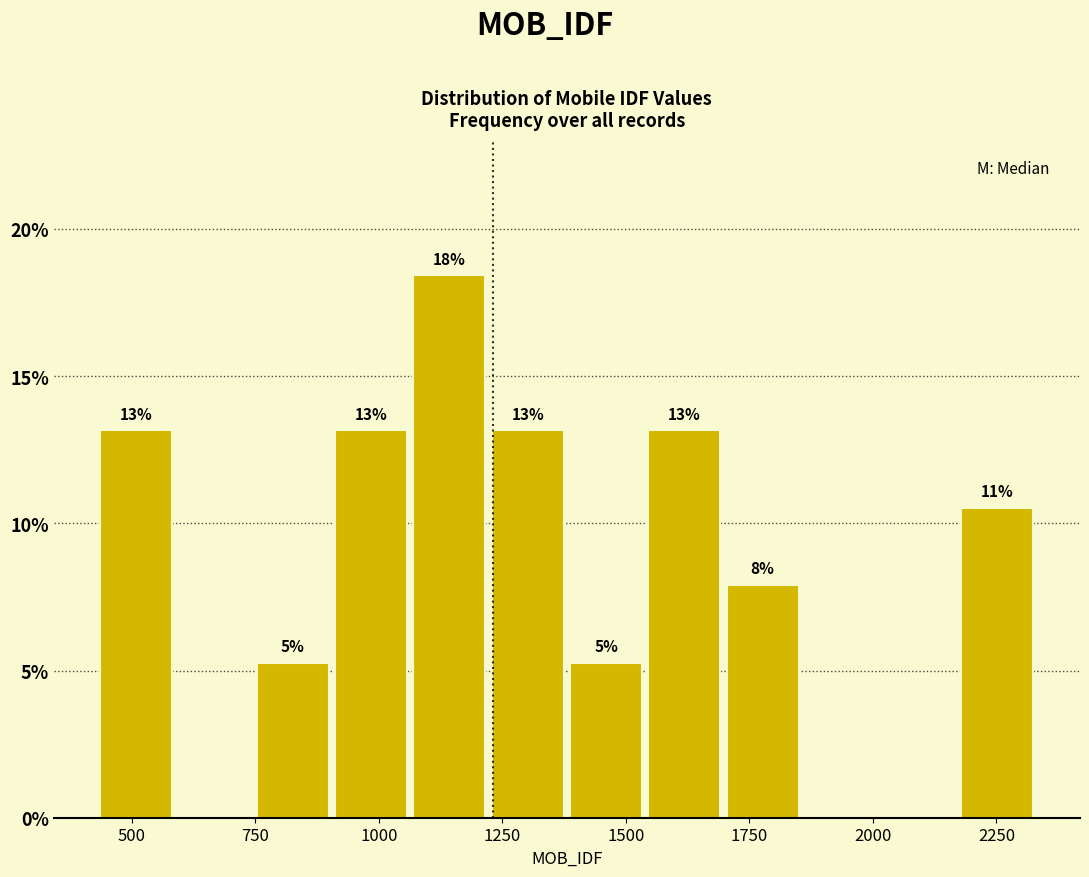

Read against the x-axis, roughly where is the centre of the tallest bar?

1150